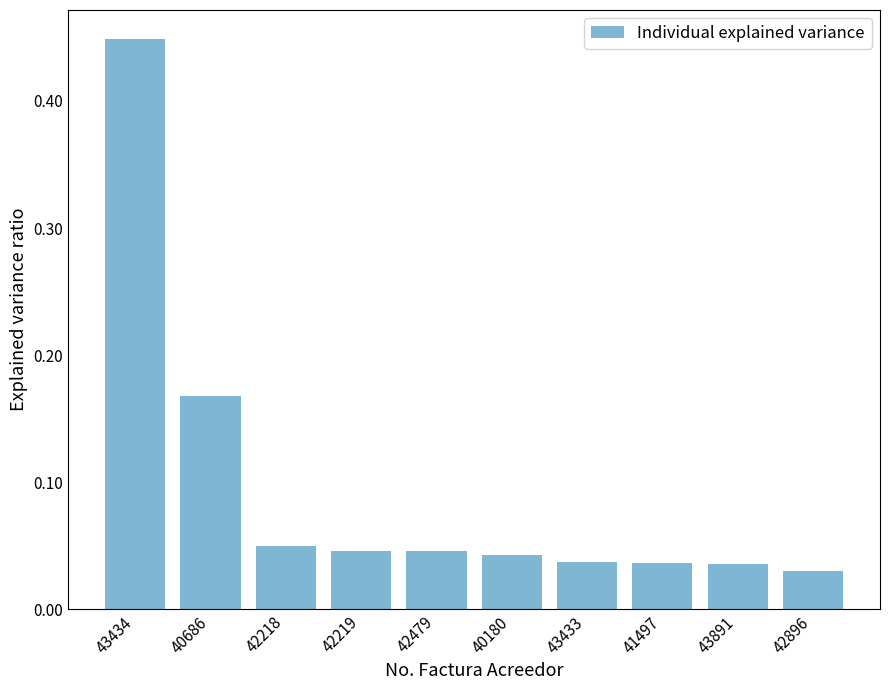

Which category has the lowest value across all series?

42896